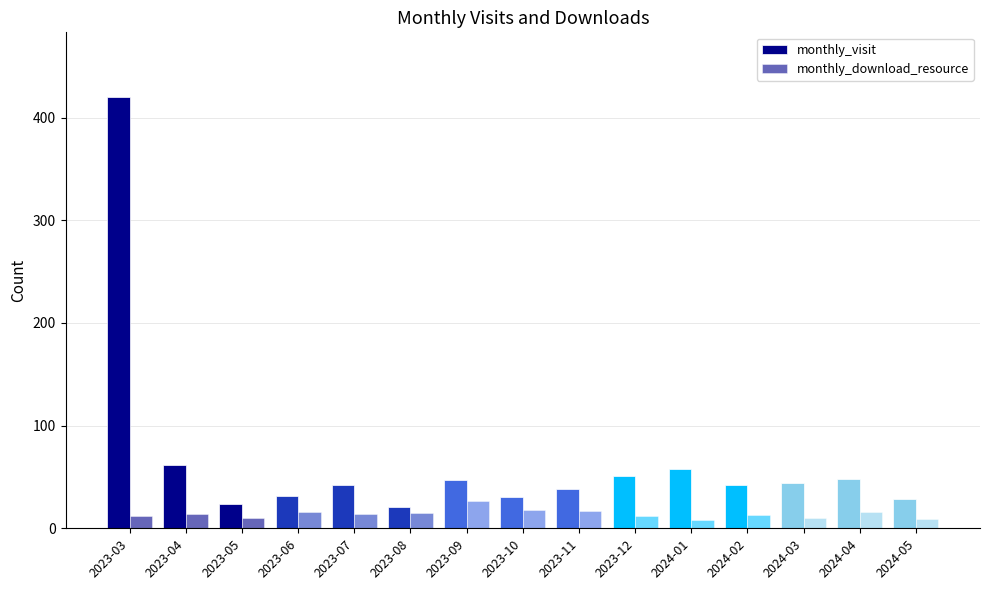

At 2023-04, list the series in order from smallest to largest.

monthly_download_resource, monthly_visit